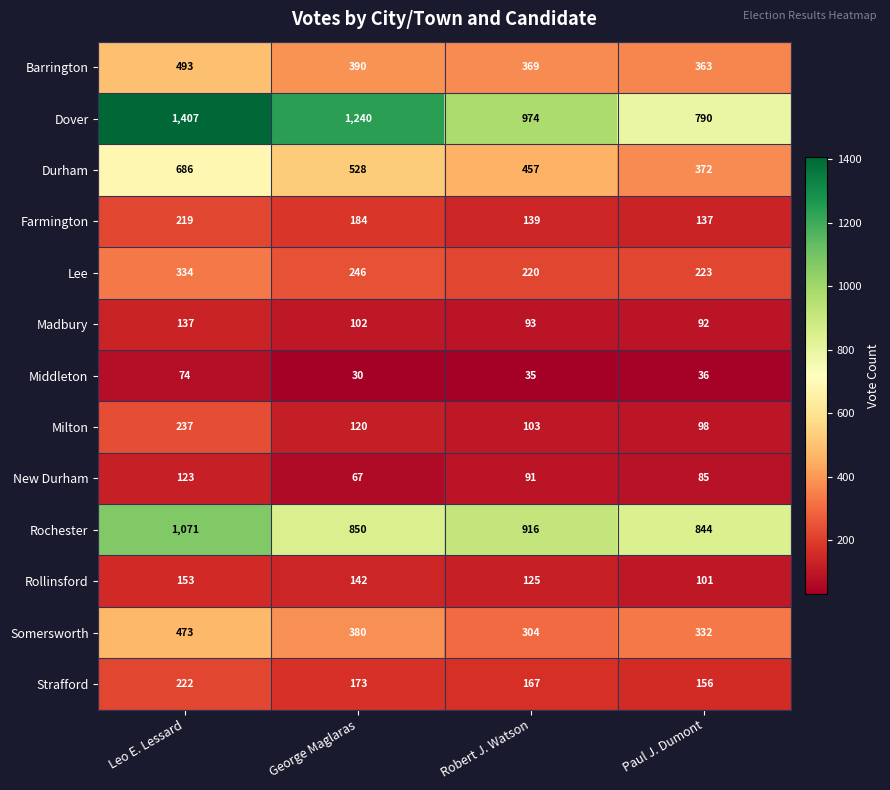

What is the greatest value displayed?

1407